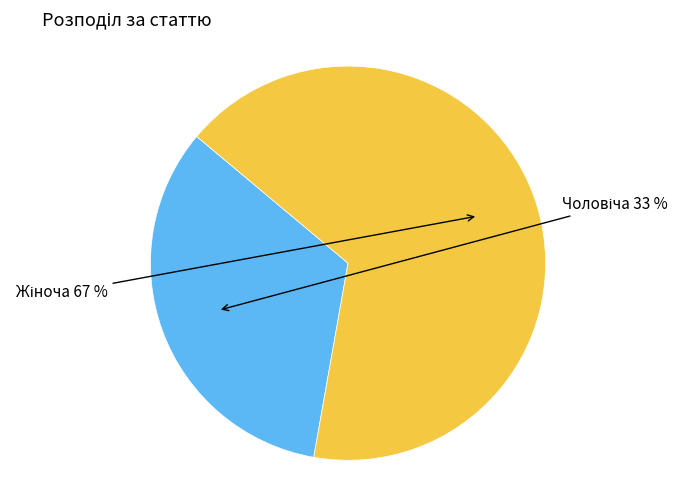

To the nearest percent, what is the average slice percentage?

50%